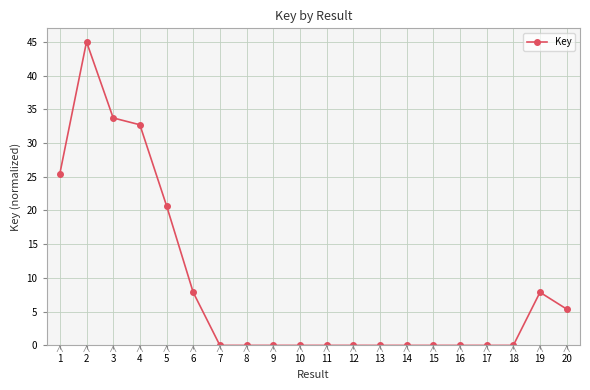

What is the difference between the second highest and second lowest values?

33.7